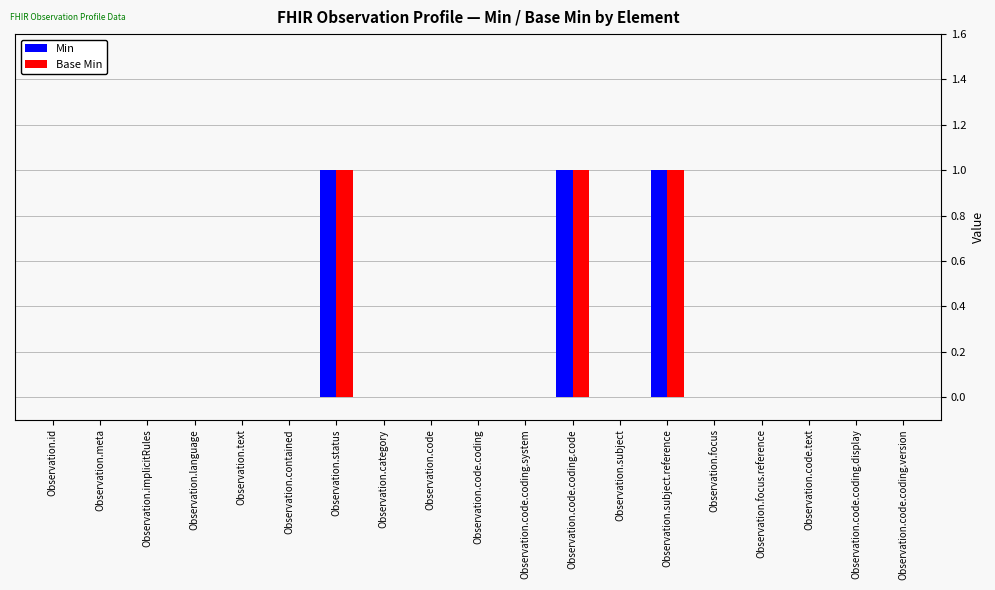

Is the value of Base Min at Observation.text greater than the value of Min at Observation.status?

No